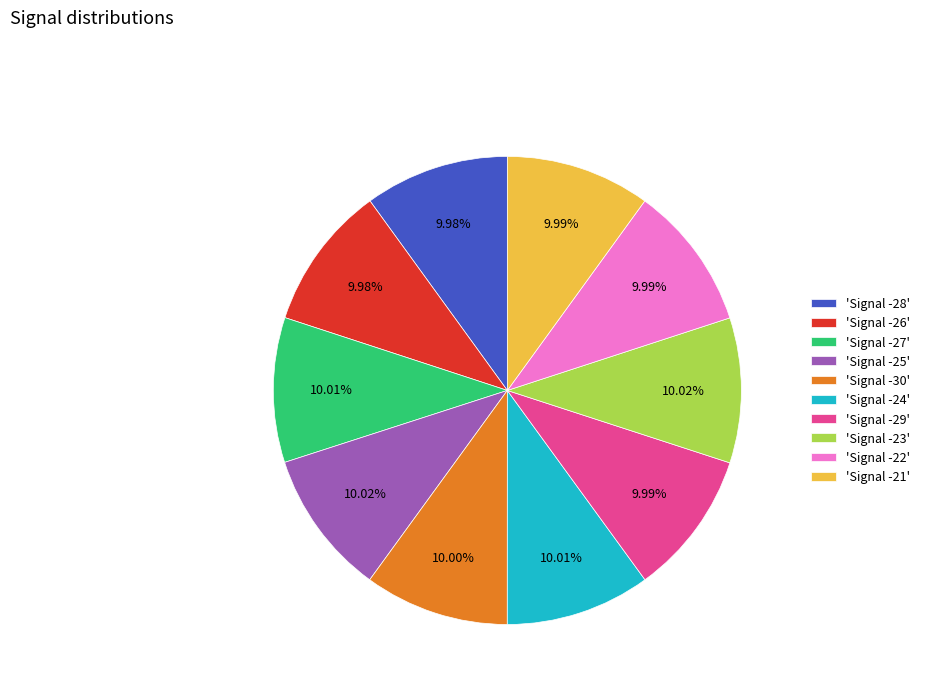

How many slices are in this pie chart?

10